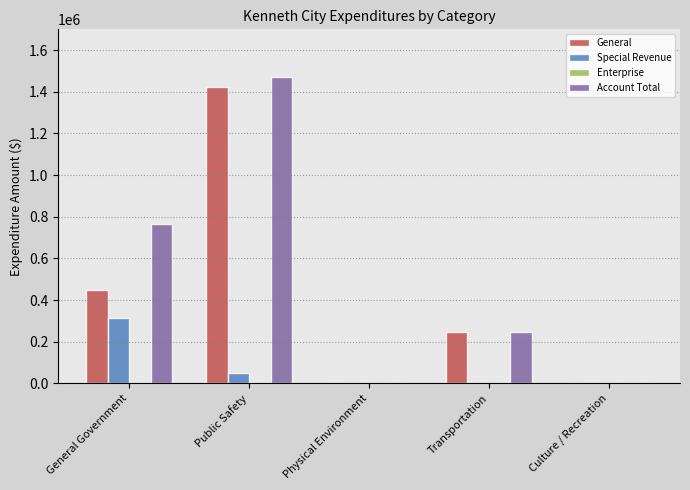

Which series has the largest range (max minus min)?

Account Total